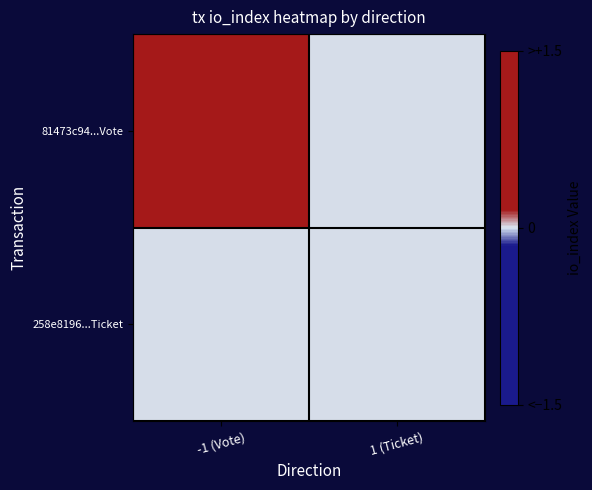

Between -1 (Vote) and 1 (Ticket), which series saw the biggest shift?

81473c94...Vote